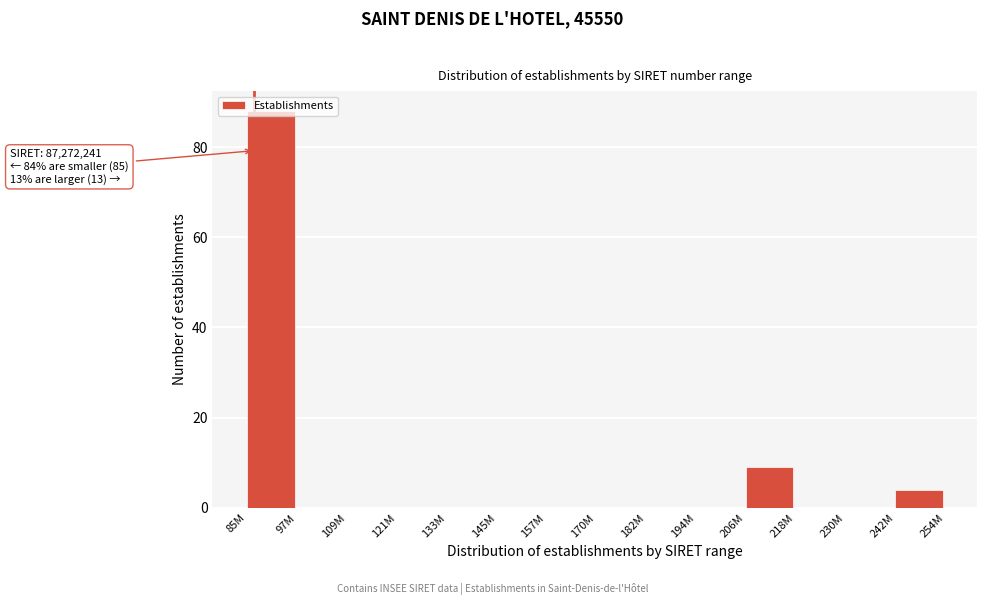

What is the sum of the values at 242M and 109M?

4